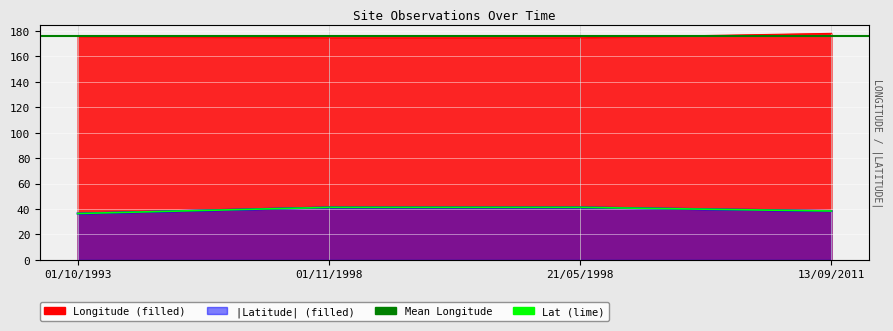

What is the difference between the highest and lowest values at 21/05/1998?

133.5